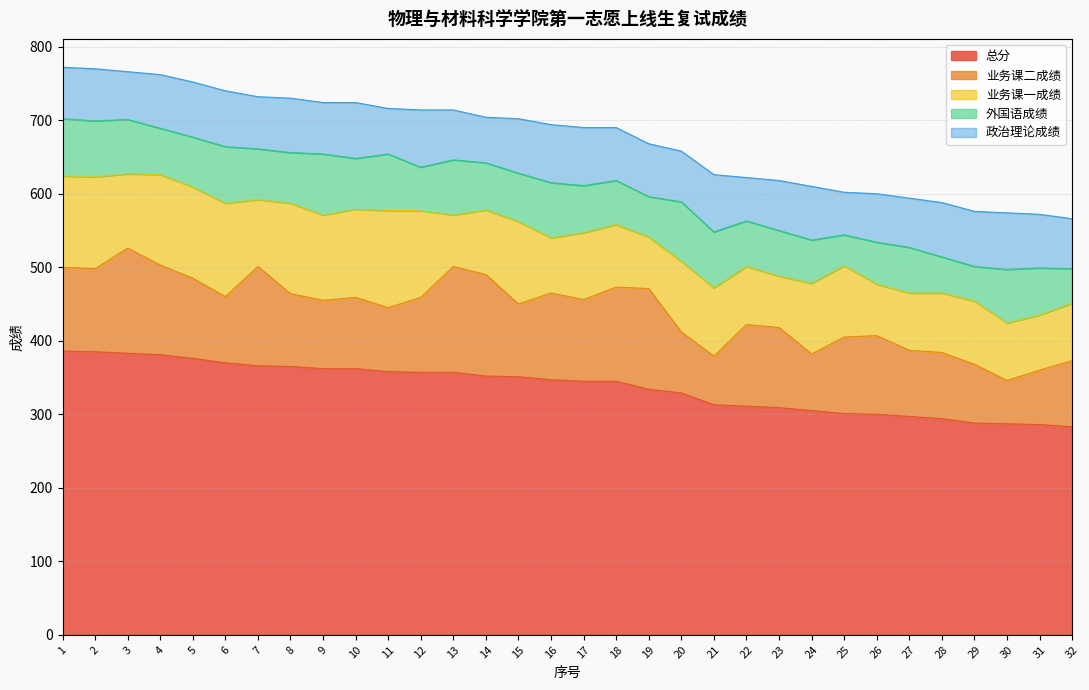

Rank the series by their maximum value, from highest to lowest.

总分, 业务课二成绩, 业务课一成绩, 外国语成绩, 政治理论成绩